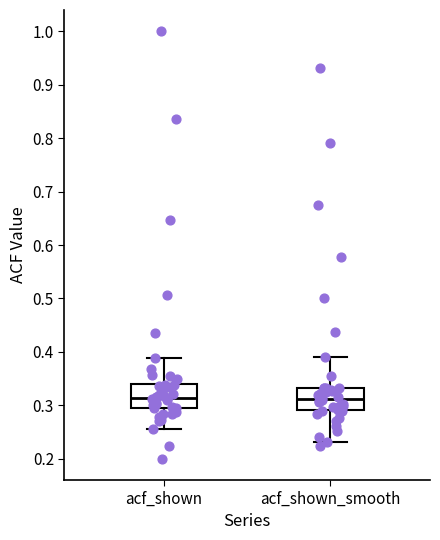

Reading left to right, transcribe this box plot: for each box, give where its median line is, the range the box spans, and where its two whiskers end, as read against the y-axis. The values are not printed on the chart, so give them approximately, as read against the axis.

acf_shown: median 0.31, box 0.30 to 0.34, whiskers 0.26 to 0.39
acf_shown_smooth: median 0.31, box 0.29 to 0.33, whiskers 0.23 to 0.39